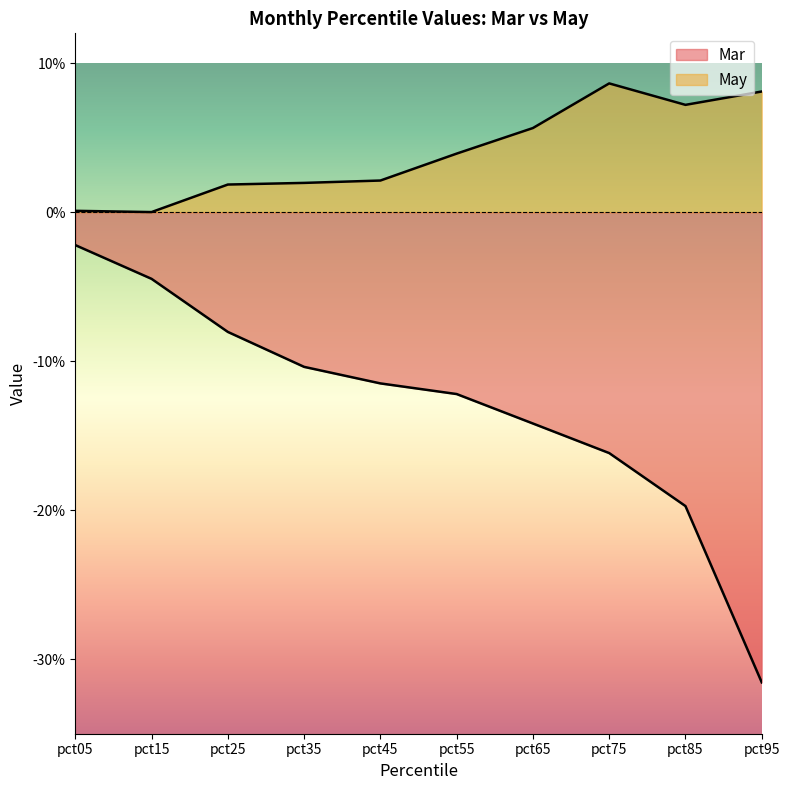

Rank the series by their maximum value, from lowest to highest.

Mar, May